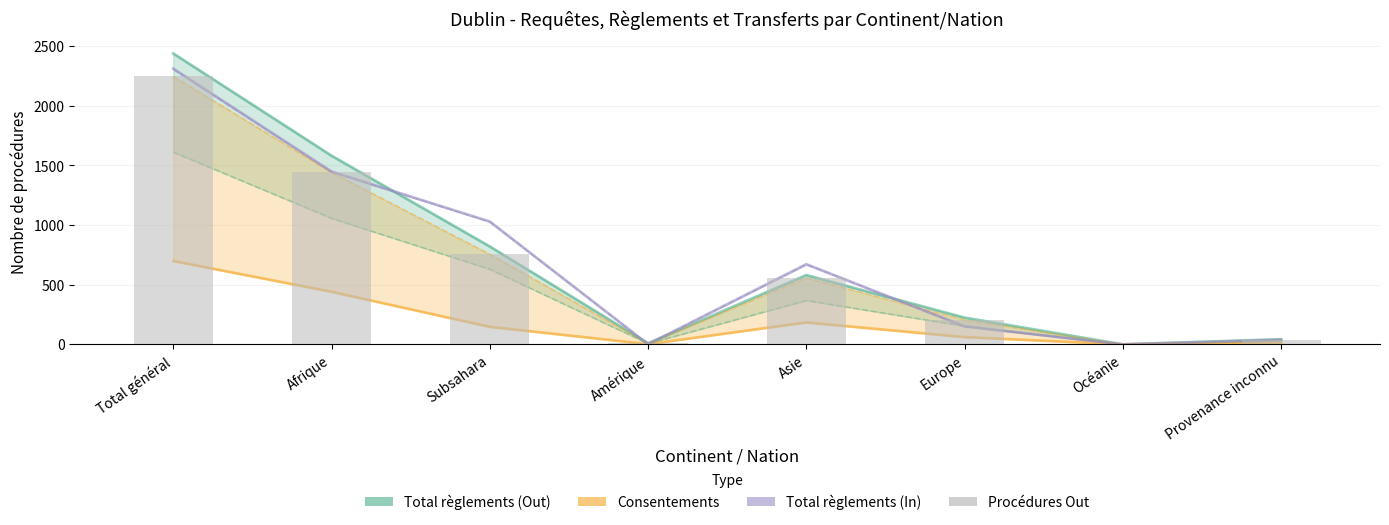

At which label does Procédures Out first exceed 558?

Total général